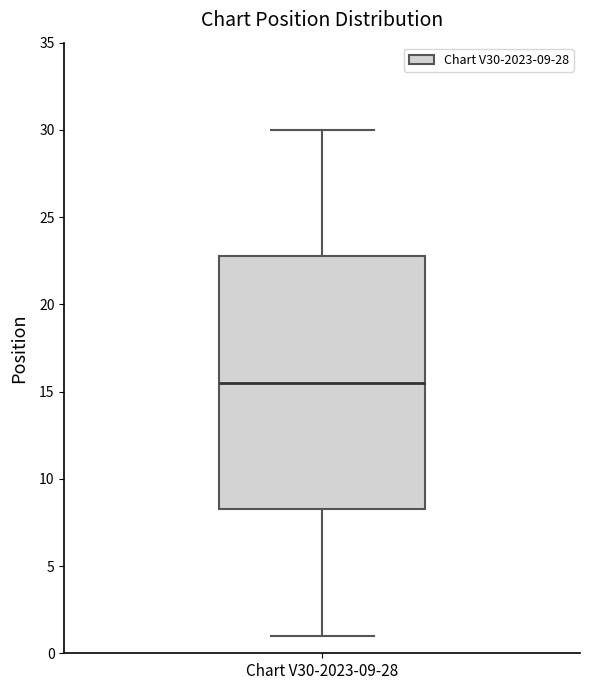

Where does the median line of the box for Chart V30-2023-09-28 sit on the y-axis? The values are not printed on the chart, so give them approximately, as read against the axis.

15.5